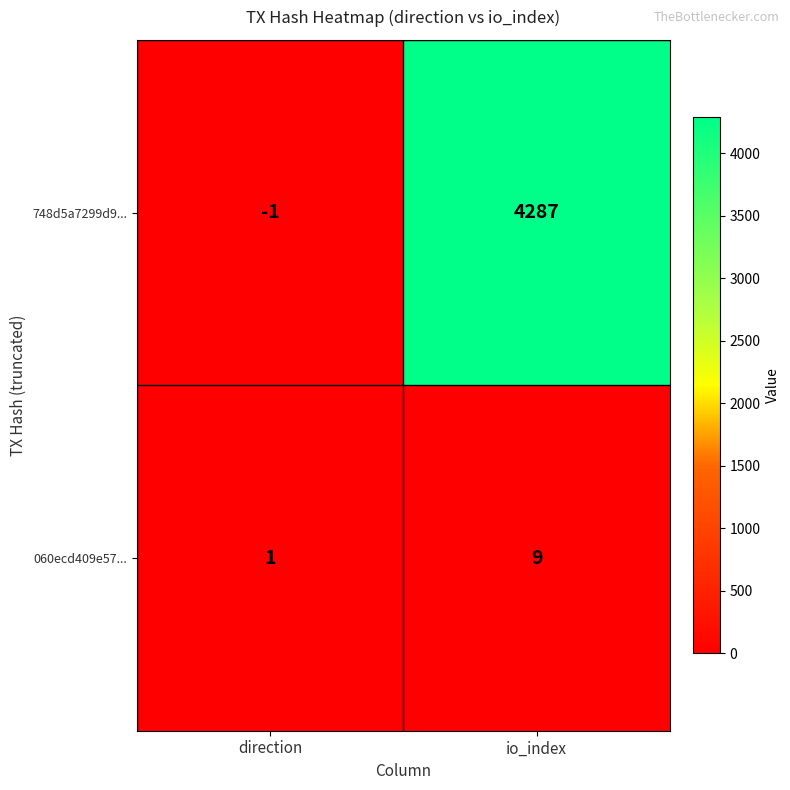

Reading left to right, list all the values displayed in this chart.

748d5a7299d9...: direction=-1	io_index=4287
060ecd409e57...: direction=1	io_index=9